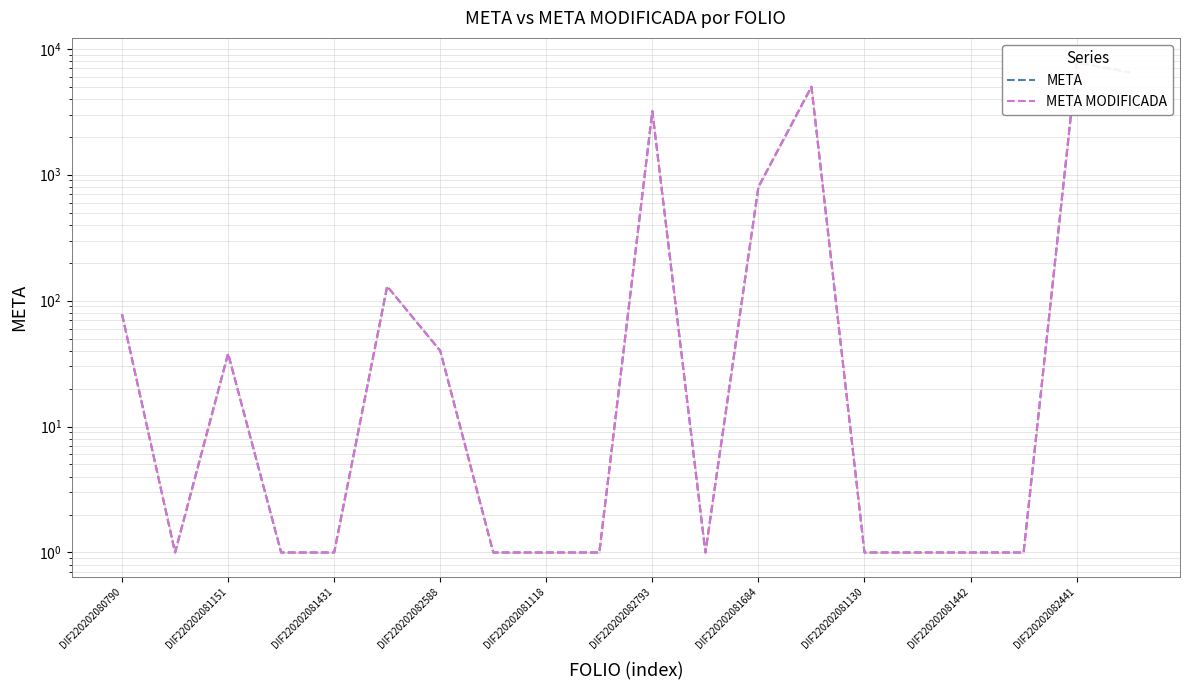

How many lines are shown in the chart?

2